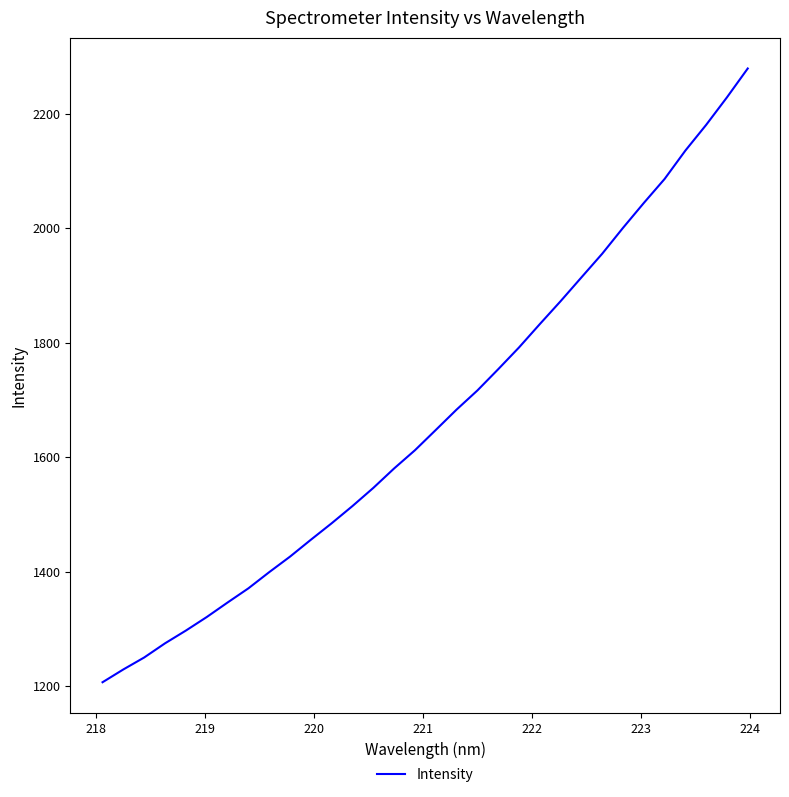

What is the difference between the second highest and second lowest values?

999.7